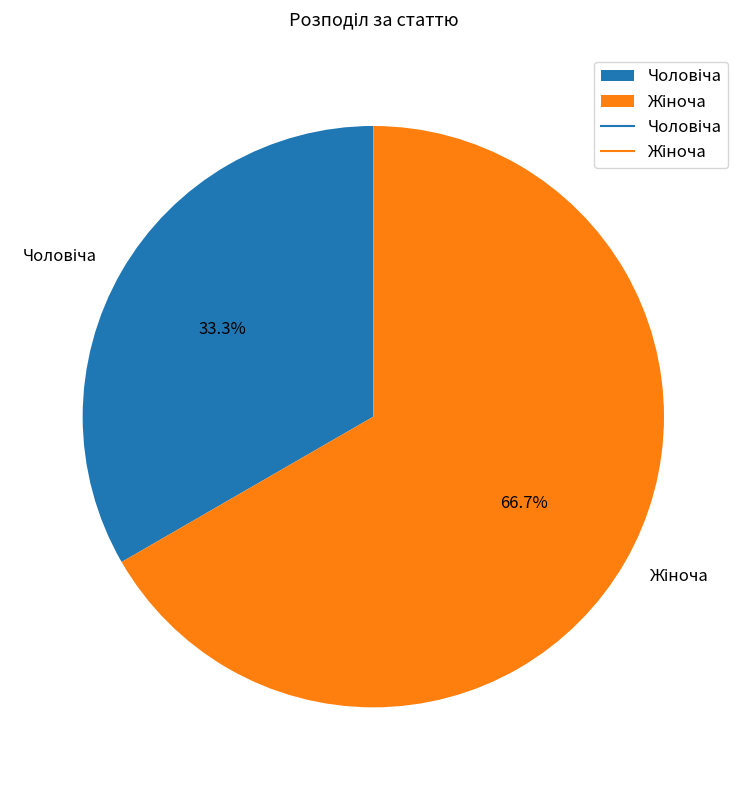

To the nearest percent, what is the difference between the largest and smallest slice percentages?

33%